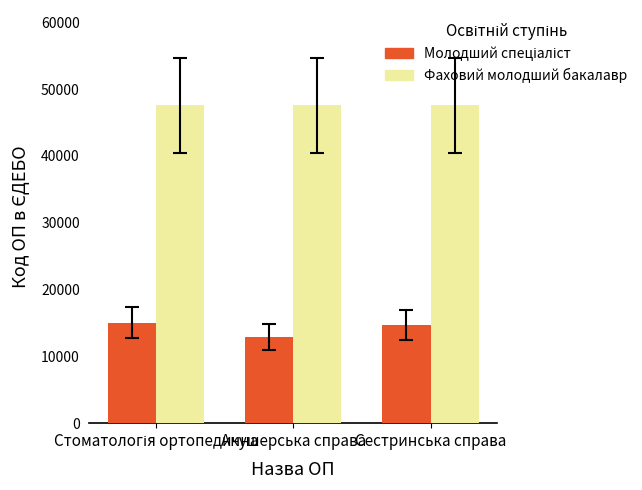

Which series has the largest total across all categories?

Фаховий молодший бакалавр